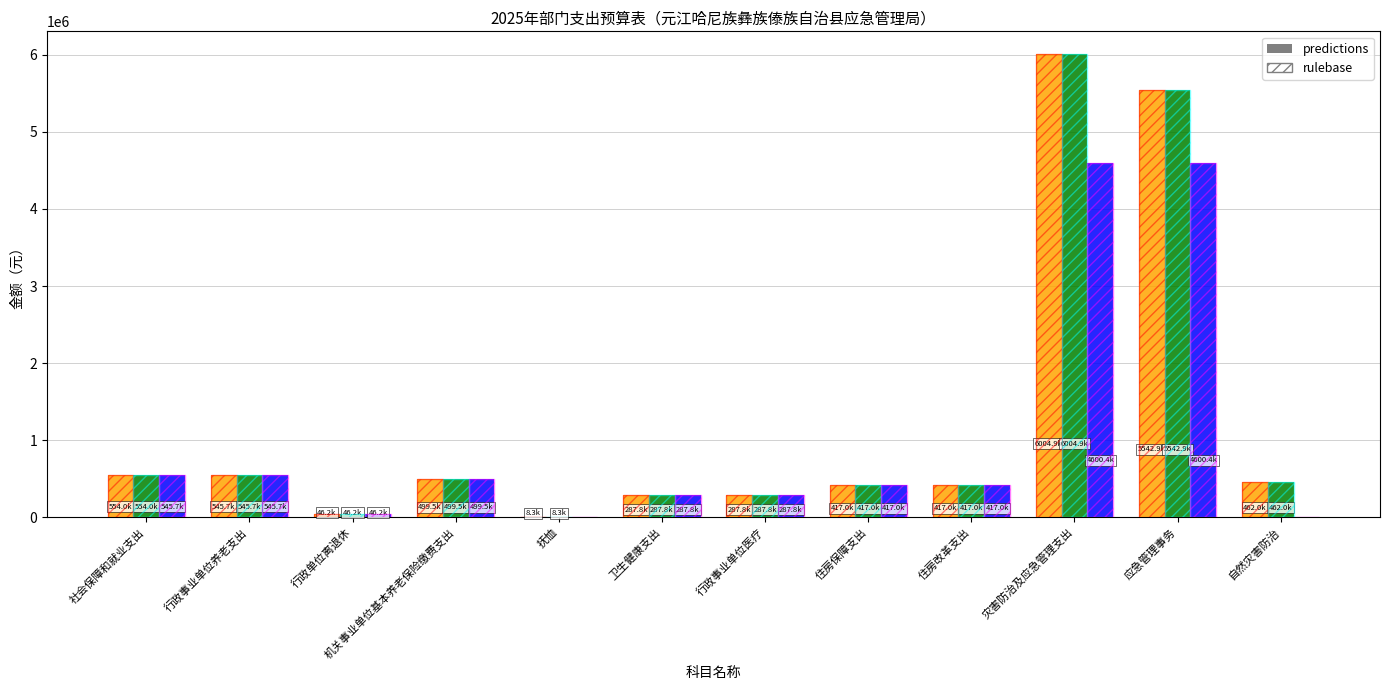

Reading left to right, extract all data points from this chart.

合计: 554020.0	545704.0	46200.0	499504.0	8316.0	287788.2	287788.2	417000.0	417000.0	6004936.5	5542936.5	462000.0
一般公共预算: 554020.0	545704.0	46200.0	499504.0	8316.0	287788.2	287788.2	417000.0	417000.0	6004936.5	5542936.5	462000.0
基本支出: 545704.0	545704.0	46200.0	499504.0	0.0	287788.2	287788.2	417000.0	417000.0	4600388.5	4600388.5	0.0